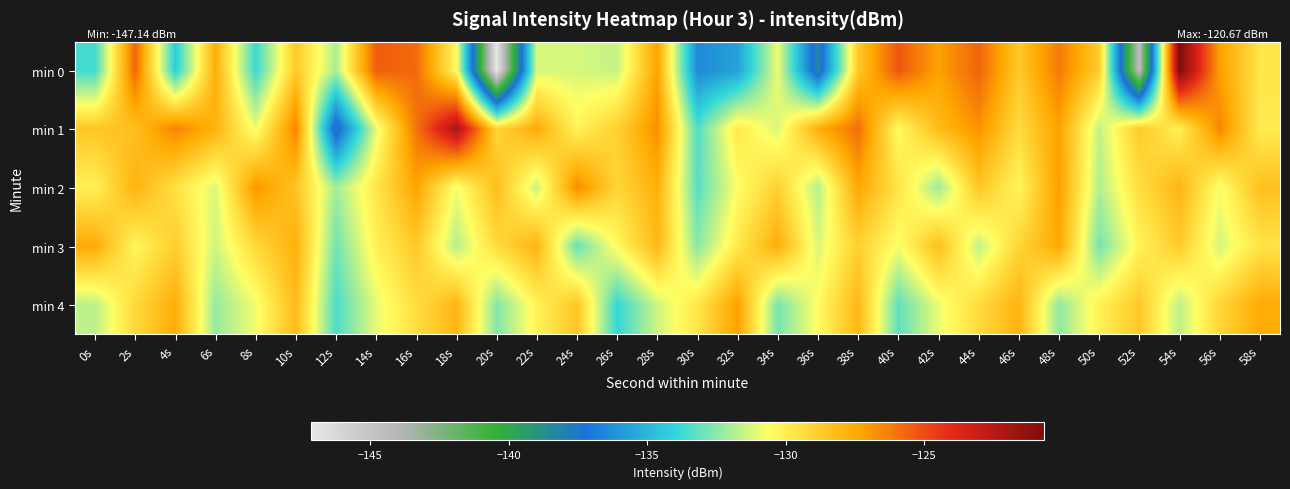

Reading left to right, transcribe all the data shown in this chart.

min 0: 0s=-133.7	2s=-125.7	4s=-134.2	6s=-127.6	8s=-133.8	10s=-128.6	12s=-132.0	14s=-125.4	16s=-125.8	18s=-130.4	20s=-147.1	22s=-131.3	24s=-131.3	26s=-131.5	28s=-127.3	30s=-136.4	32s=-135.7	34s=-130.9	36s=-138.2	38s=-128.6	40s=-125.3	42s=-127.2	44s=-125.6	46s=-128.6	48s=-126.2	50s=-128.7	52s=-144.6	54s=-120.7	56s=-127.2	58s=-129.7
min 1: 0s=-128.5	2s=-128.2	4s=-126.4	6s=-127.8	8s=-130.8	10s=-126.4	12s=-137.9	14s=-131.0	16s=-126.0	18s=-122.1	20s=-129.1	22s=-127.5	24s=-130.2	26s=-128.9	28s=-126.7	30s=-133.4	32s=-129.8	34s=-131.2	36s=-127.6	38s=-125.9	40s=-130.5	42s=-128.1	44s=-126.8	46s=-129.3	48s=-127.2	50s=-131.6	52s=-128.7	54s=-130.1	56s=-126.5	58s=-129.9
min 2: 0s=-130.1	2s=-127.8	4s=-129.5	6s=-131.2	8s=-126.9	10s=-128.4	12s=-132.1	14s=-129.7	16s=-127.3	18s=-130.8	20s=-128.2	22s=-131.5	24s=-126.6	26s=-129.1	28s=-127.7	30s=-133.3	32s=-130.6	34s=-128.9	36s=-131.8	38s=-127.4	40s=-129.6	42s=-132.2	44s=-128.5	46s=-130.3	48s=-127.1	50s=-131.9	52s=-129.4	54s=-127.9	56s=-130.7	58s=-128.3
min 3: 0s=-127.5	2s=-130.3	4s=-128.8	6s=-131.4	8s=-129.2	10s=-127.7	12s=-132.9	14s=-130.1	16s=-128.6	18s=-131.8	20s=-129.3	22s=-127.8	24s=-133.1	26s=-130.4	28s=-128.0	30s=-132.5	32s=-129.8	34s=-127.6	36s=-131.2	38s=-128.9	40s=-130.7	42s=-128.2	44s=-131.6	46s=-129.1	48s=-127.4	50s=-132.8	52s=-130.2	54s=-128.7	56s=-131.3	58s=-129.6
min 4: 0s=-131.7	2s=-129.2	4s=-127.6	6s=-132.3	8s=-130.8	10s=-128.1	12s=-133.5	14s=-131.0	16s=-129.4	18s=-127.9	20s=-132.6	22s=-130.2	24s=-128.5	26s=-133.9	28s=-131.4	30s=-129.7	32s=-127.2	34s=-132.8	36s=-130.5	38s=-128.0	40s=-133.2	42s=-130.9	44s=-129.3	46s=-127.8	48s=-132.4	50s=-130.1	52s=-128.6	54s=-131.7	56s=-129.1	58s=-127.5